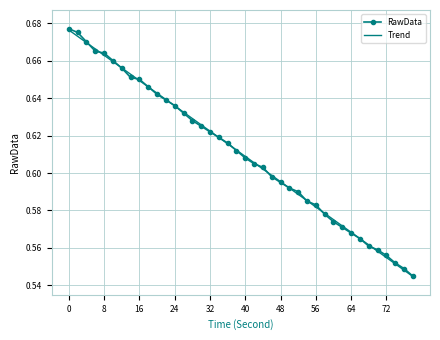

Which series has the widest spread of values?

RawData